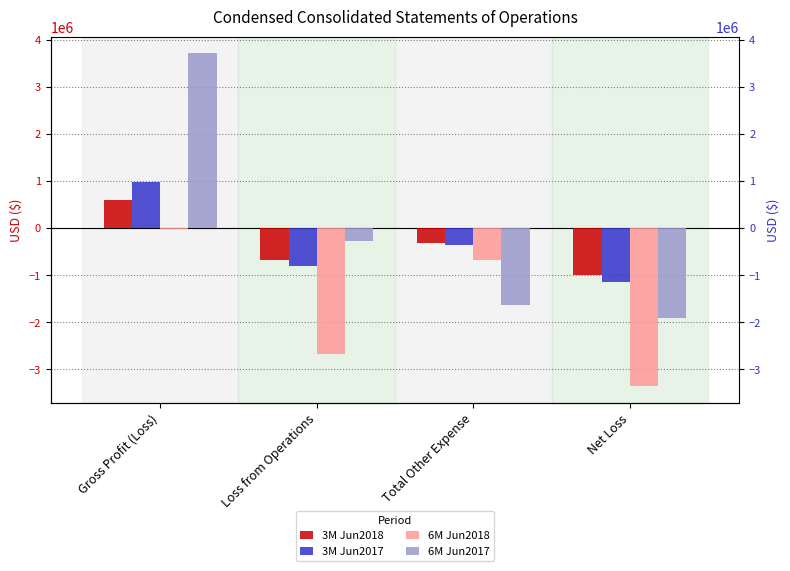

What is the label of the 3rd bar from the left?

Total Other Expense